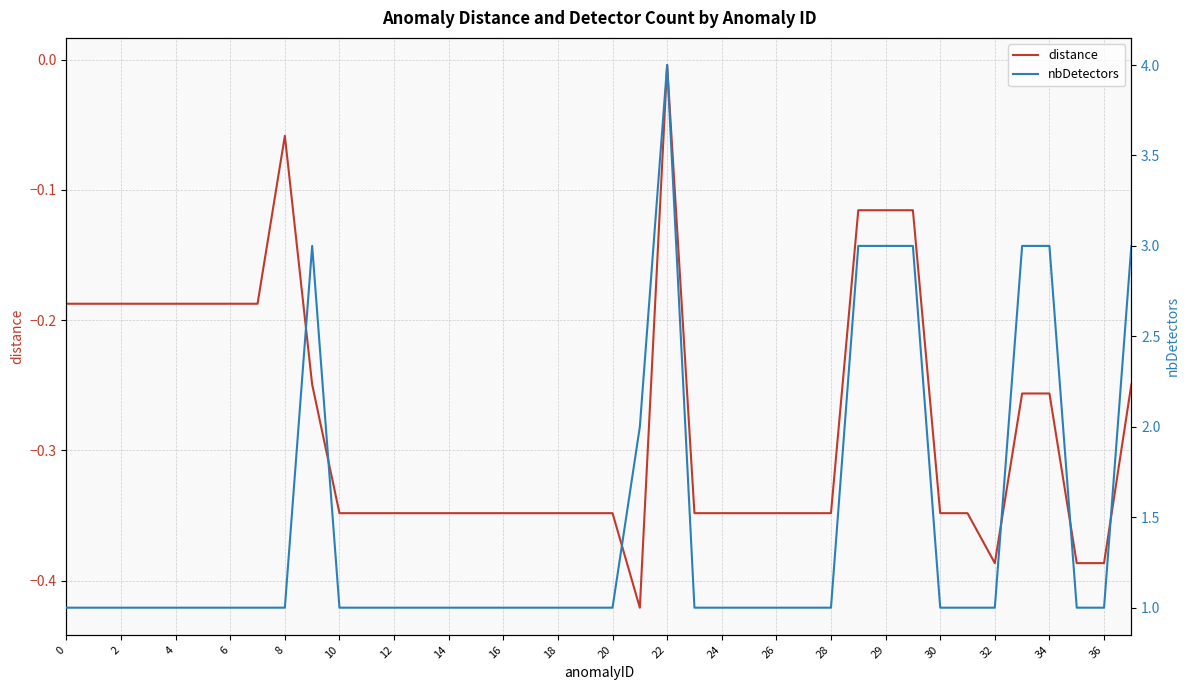

Where is the first local minimum for distance?

21